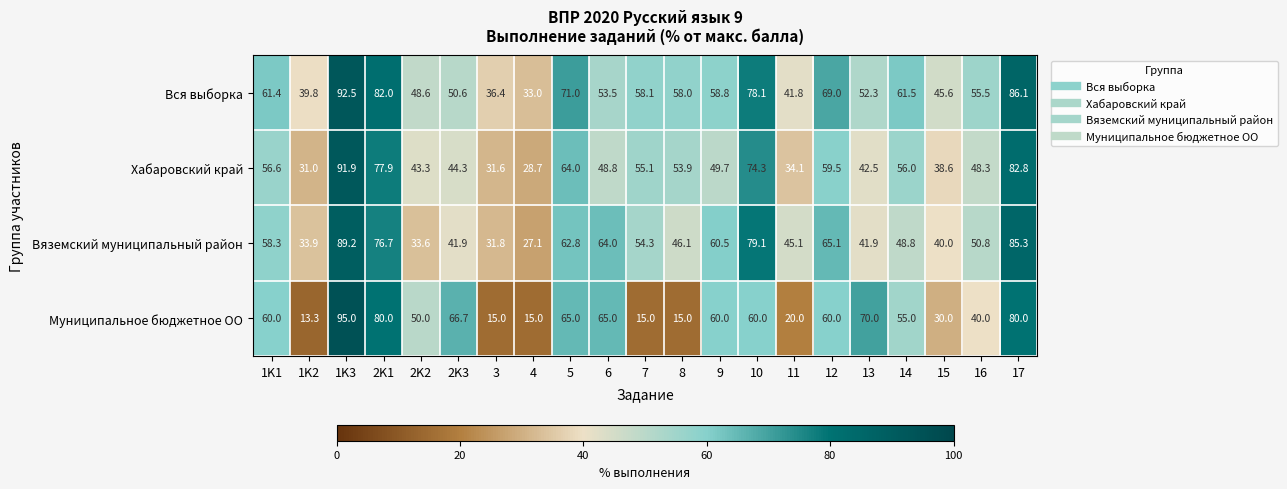

Read the Хабаровский край value at 6.

48.8